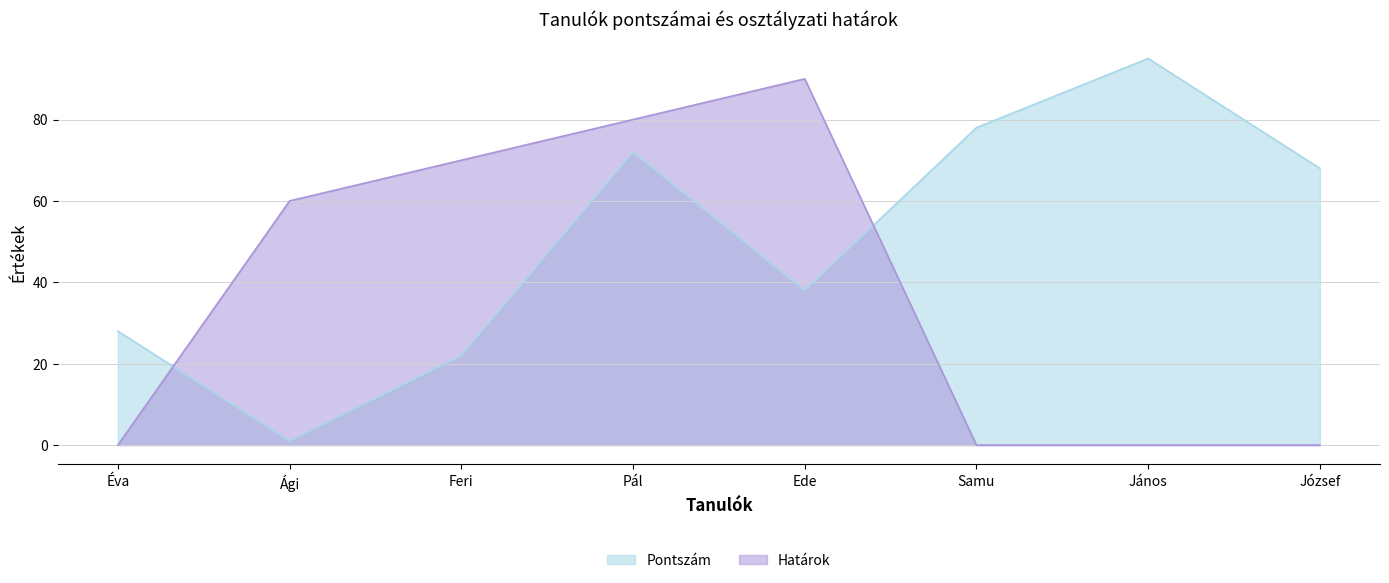

What is the difference between the maximum and minimum values in the Pontszám series?

94